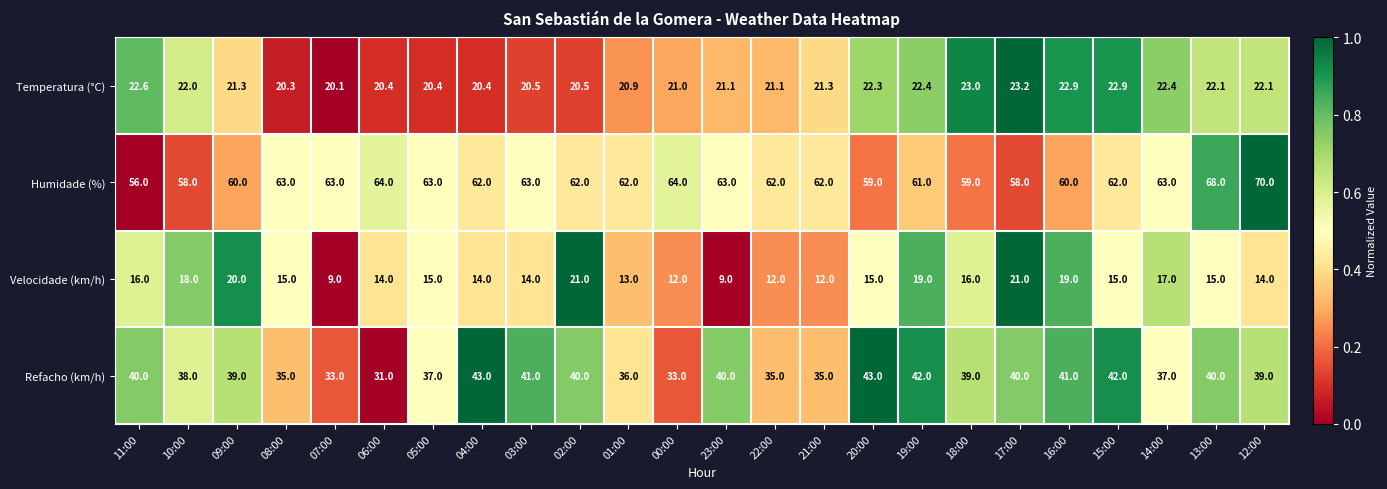

The value of Temperatura (°C) at 03:00 is 20.5. True or false?

True